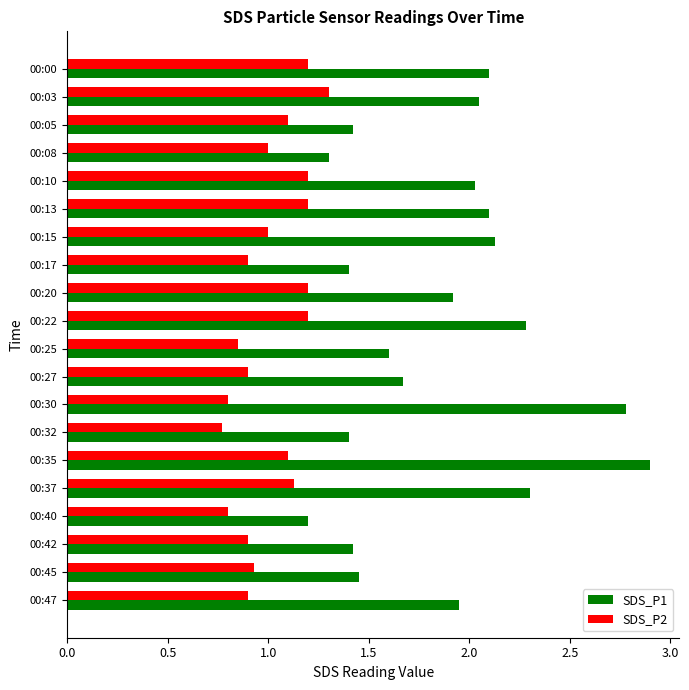

What is the minimum value for SDS_P1?

1.2